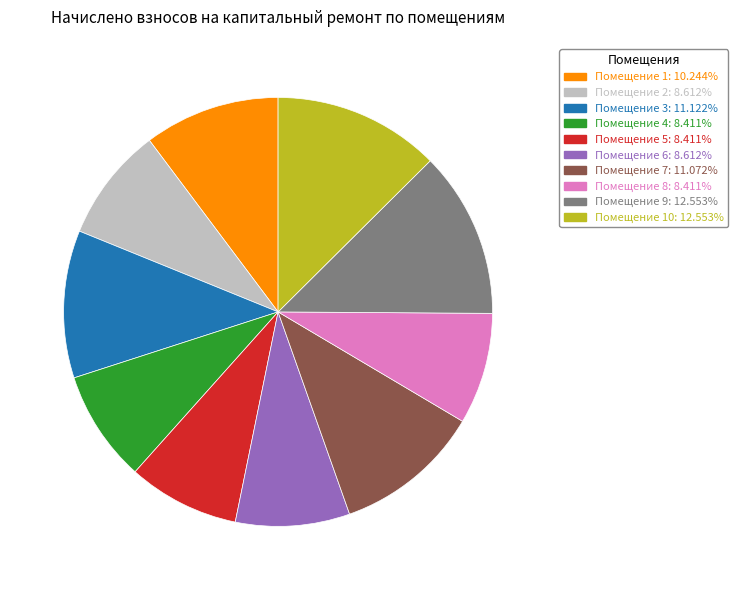

Is there any slice that represents more than half of the pie?

No